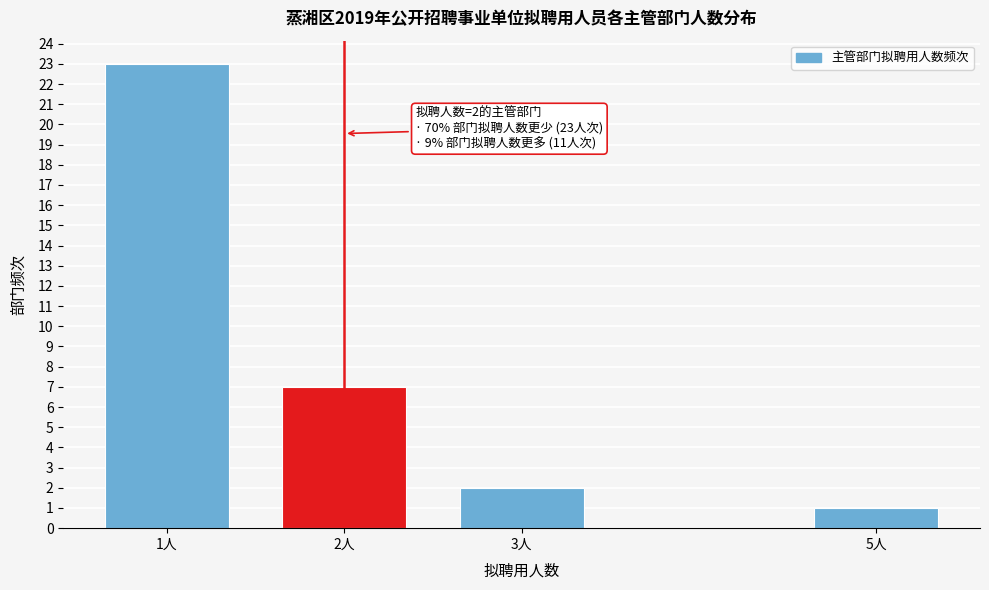

Reading left to right, what are all the values shown in this chart?

1人=23	2人=7	3人=2	5人=1